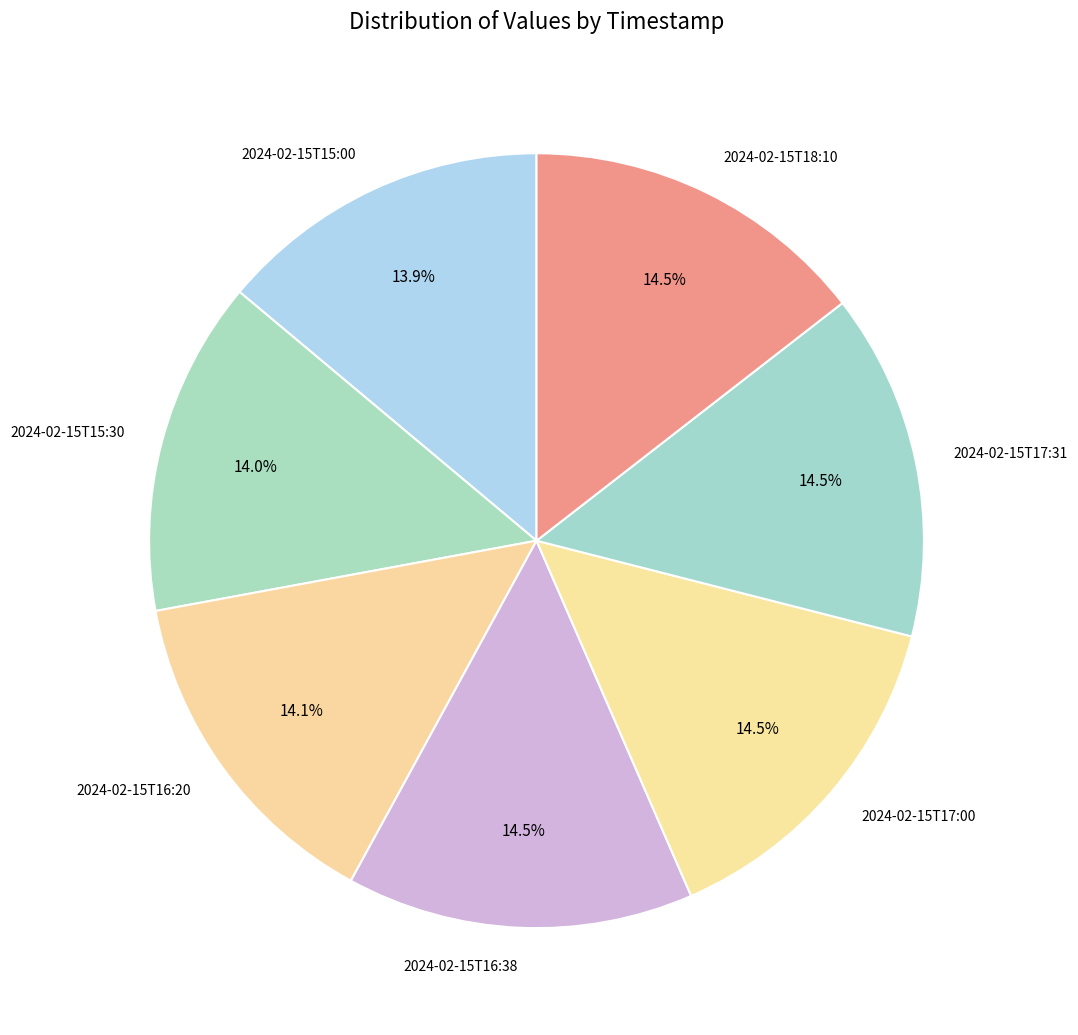

Is the sum of 2024-02-15T15:30 and 2024-02-15T16:38 greater than half?

No